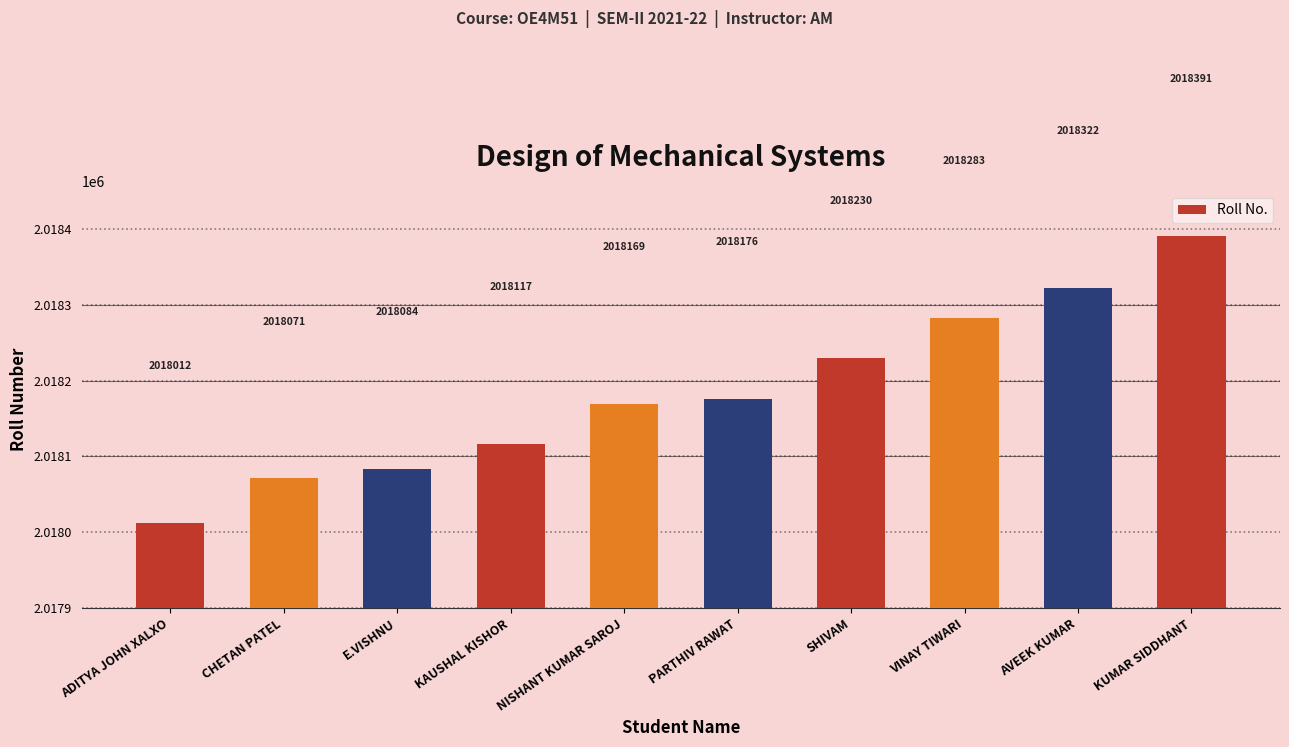

What is the difference between the maximum and minimum values?

379